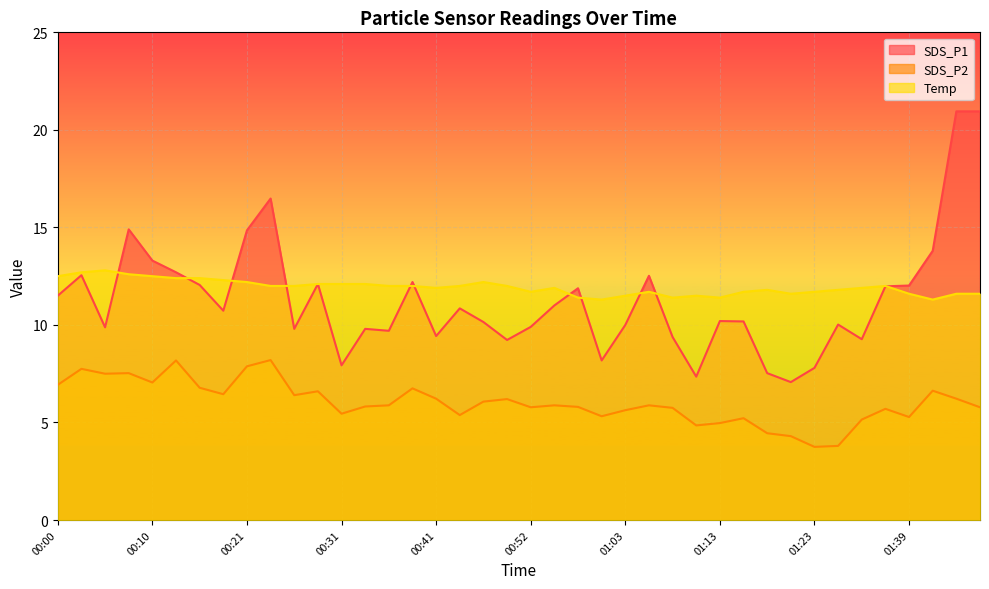

What is the label of the 18th point from the right?

00:58